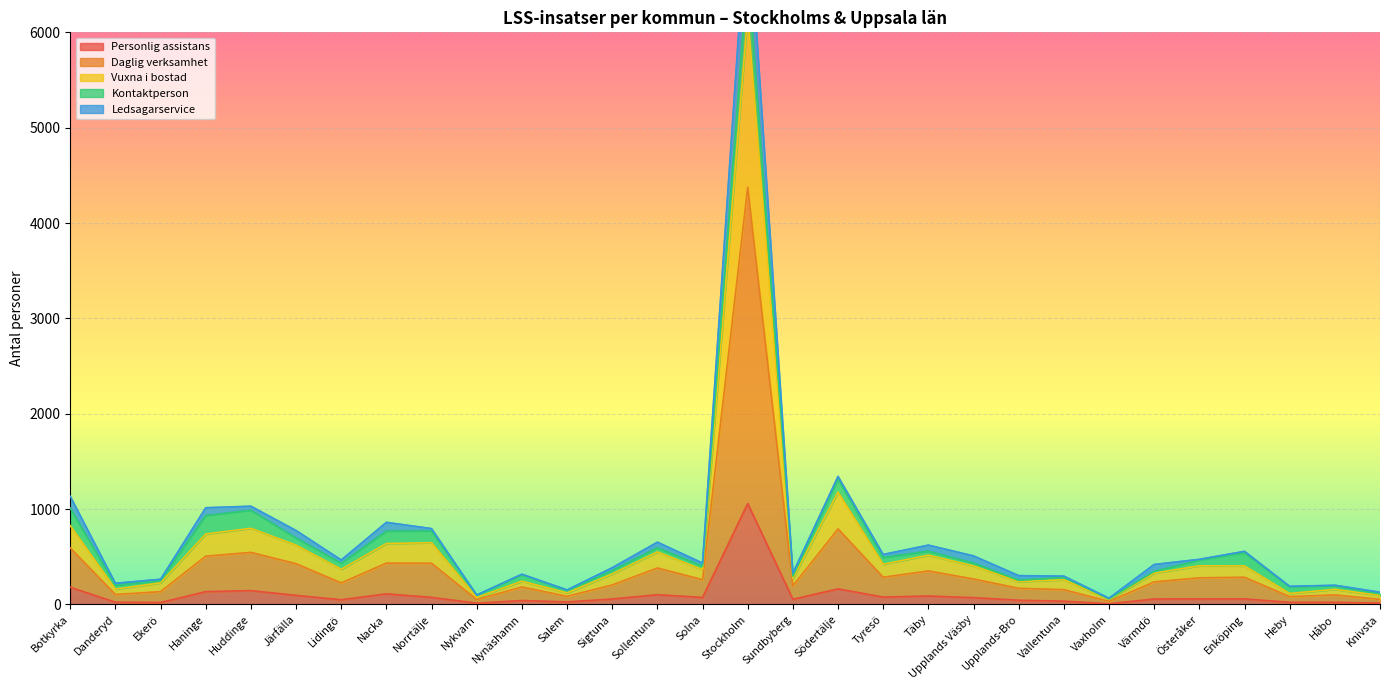

What is the maximum value for Personlig assistans?

1058